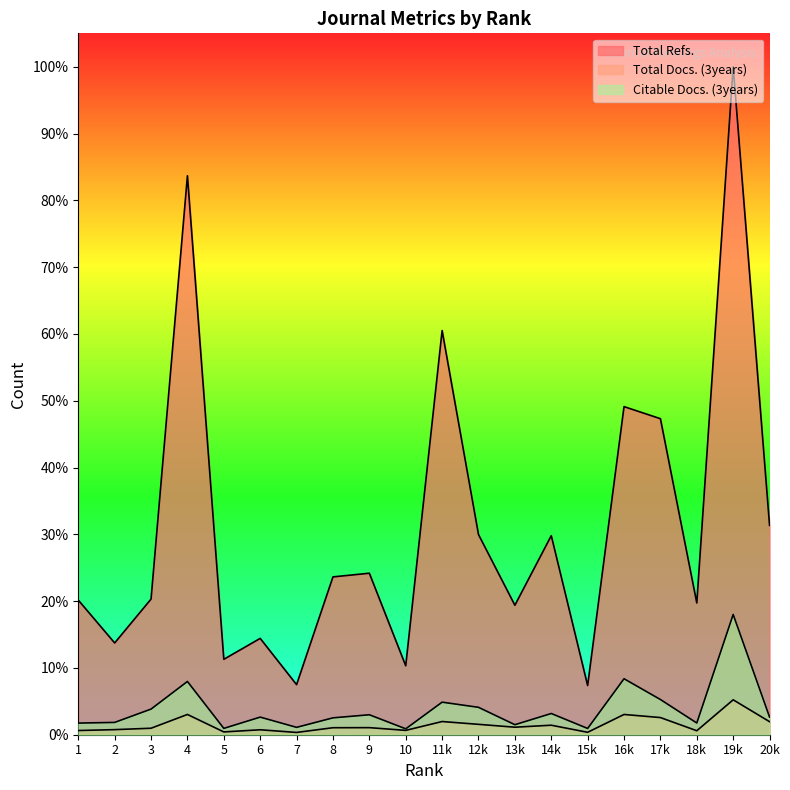

What is the total value across all series at 5?

1148